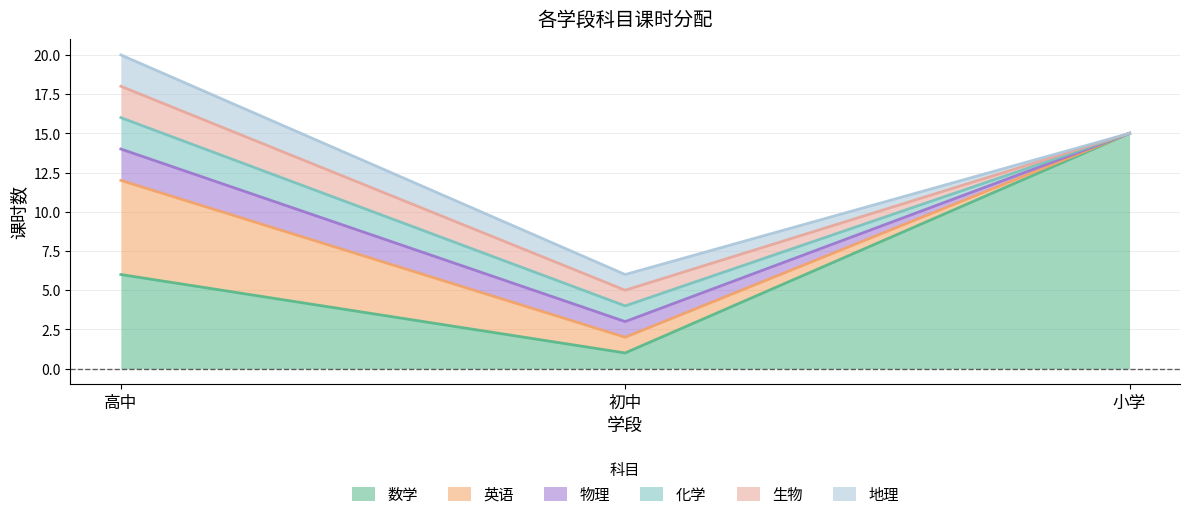

List the labels in order of 数学 value, smallest first.

初中, 高中, 小学